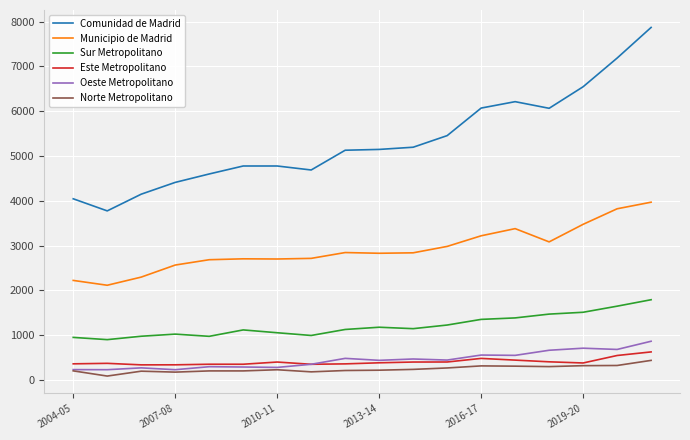

True or false: Oeste Metropolitano and Municipio de Madrid cross at least once.

False